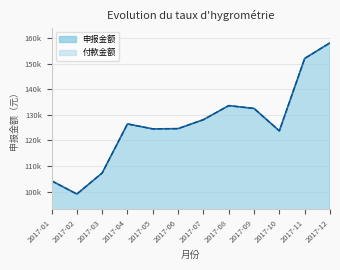

List the labels in order of 付款金额 value, smallest first.

2017-02, 2017-01, 2017-03, 2017-10, 2017-05, 2017-06, 2017-04, 2017-07, 2017-09, 2017-08, 2017-11, 2017-12